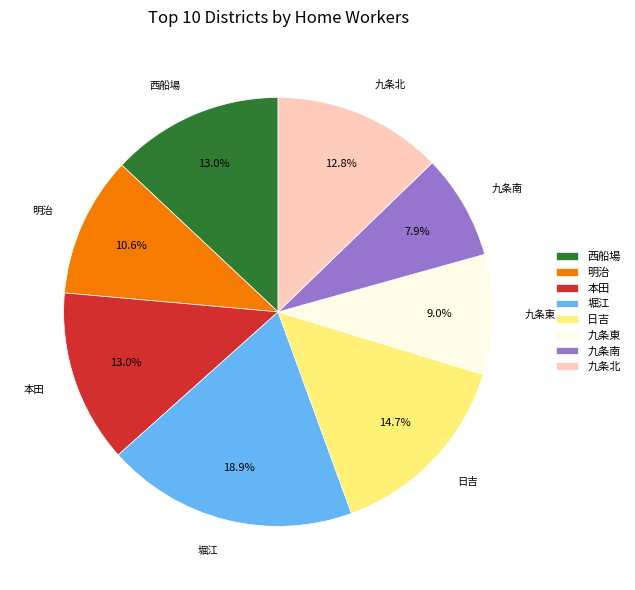

How many slices are in this pie chart?

8